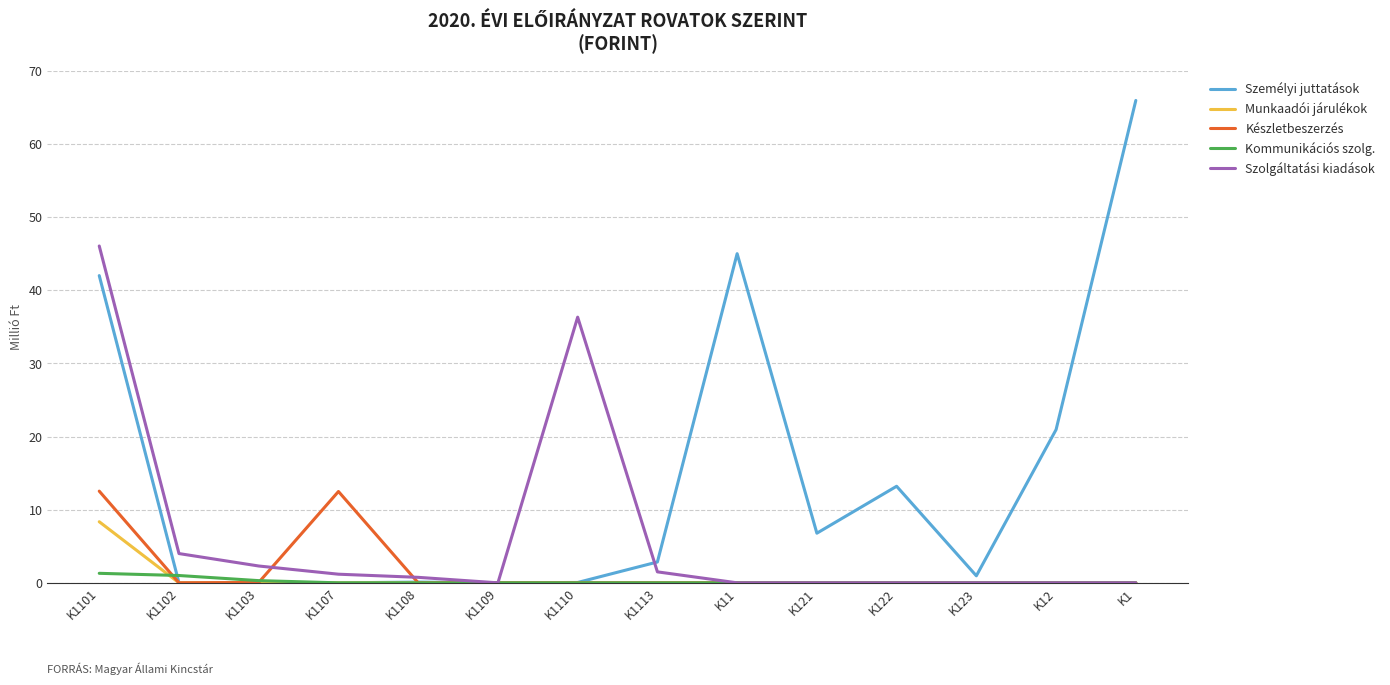

Does the chart have visible grid lines?

Yes